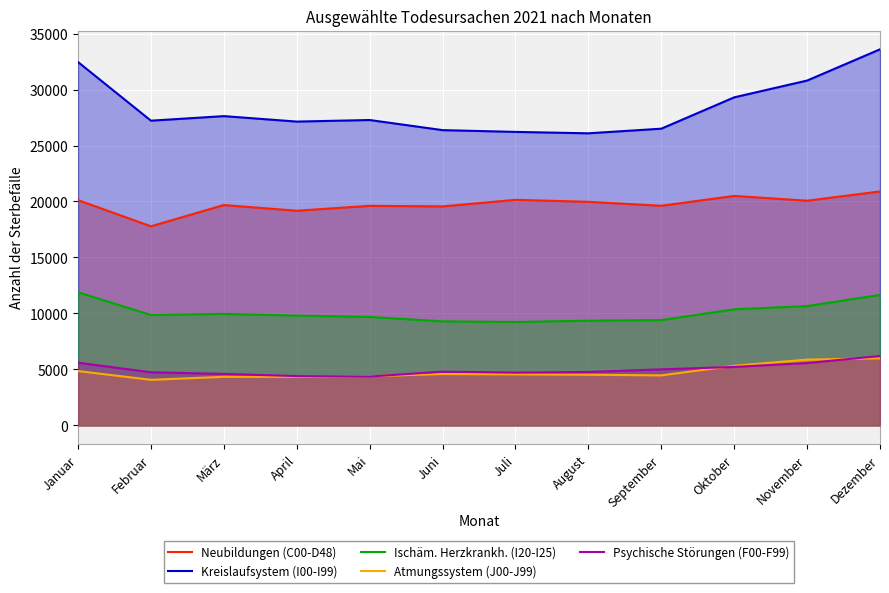

What is the label of the 11th point from the left?

November